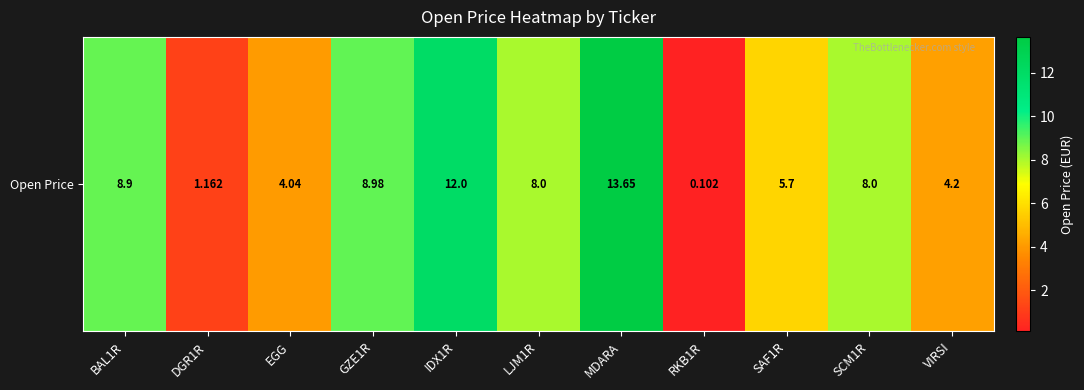

Reading right to left, what are all the values shown in this chart?

4.2	8.0	5.7	0.1	13.7	8.0	12.0	9.0	4.0	1.2	8.9